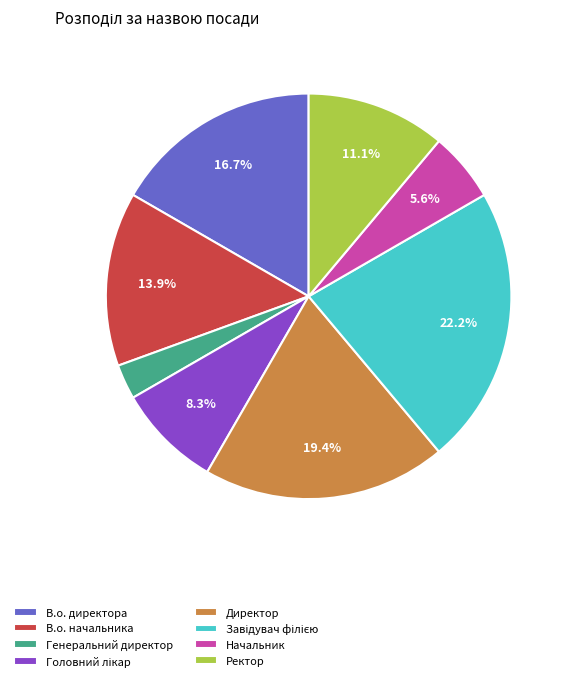

To the nearest percent, what is the difference between the largest and smallest slice percentages?

19%